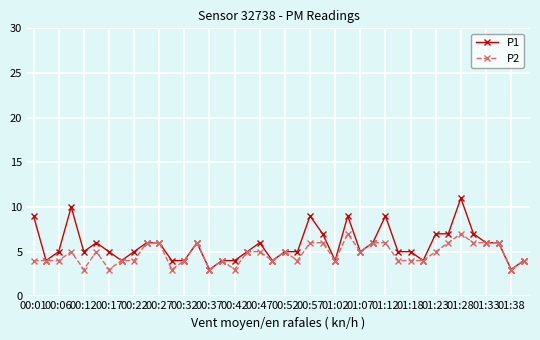

Which series has the largest range (max minus min)?

P1